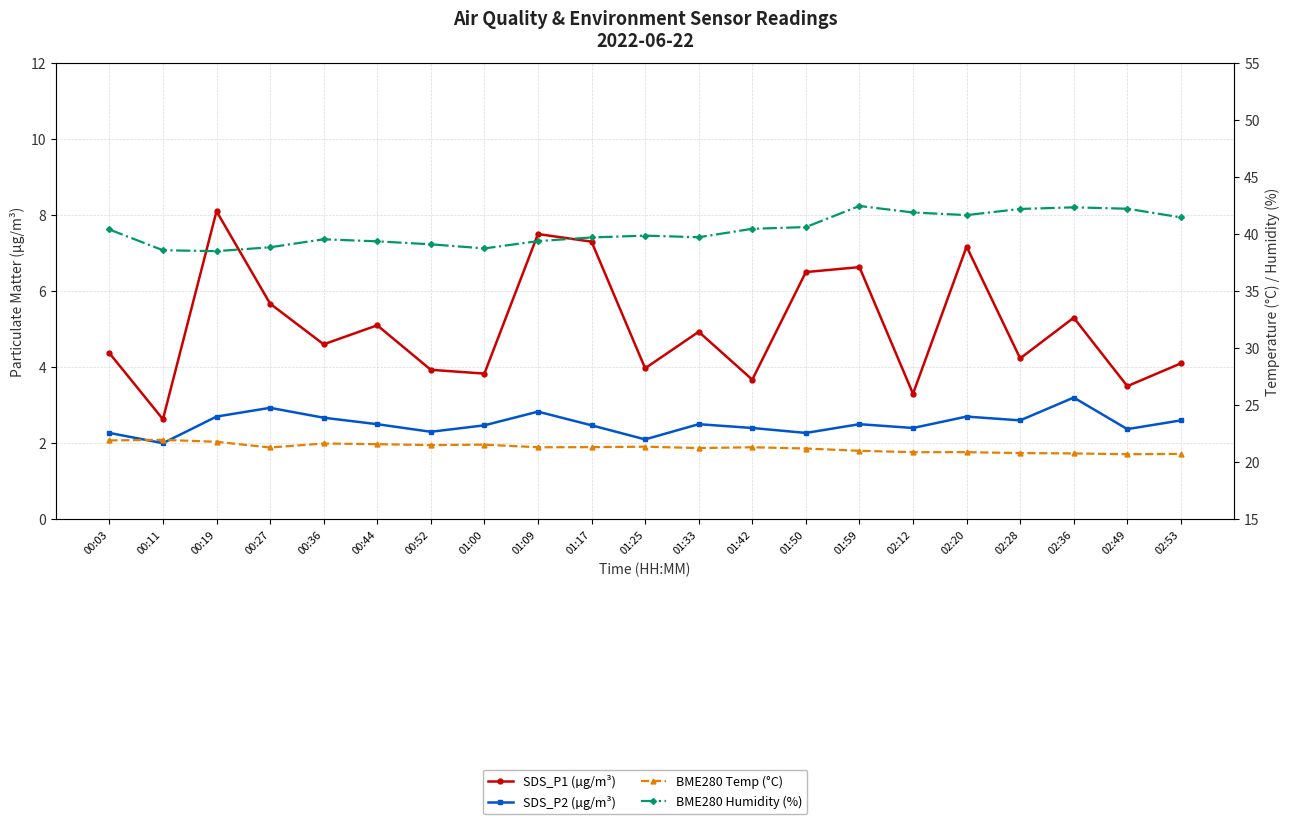

Rank the series by their maximum value, from lowest to highest.

SDS_P2 (µg/m³), SDS_P1 (µg/m³), BME280 Temp (°C), BME280 Humidity (%)